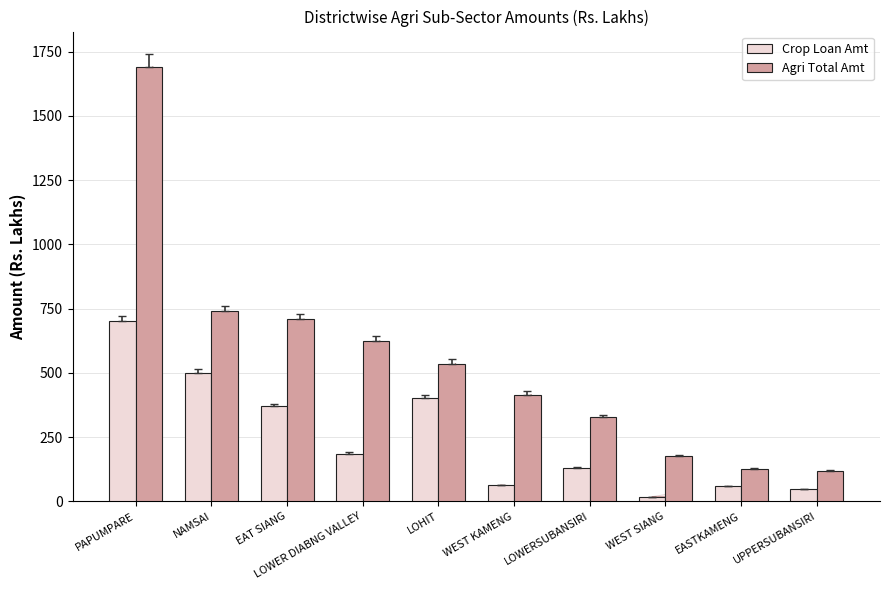

Does the chart contain stacked bars?

No